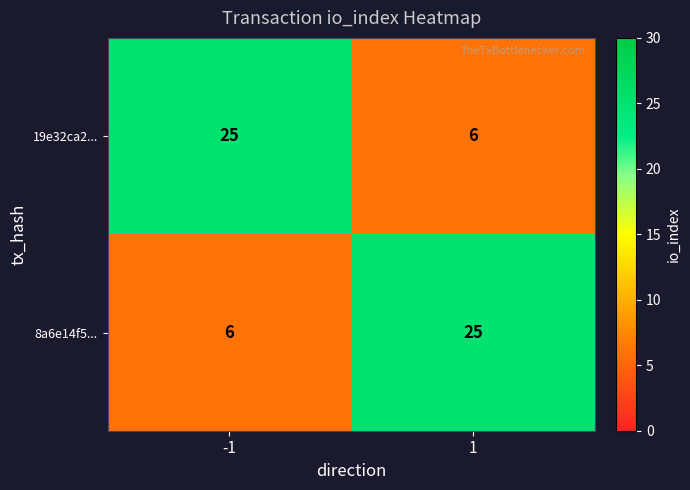

What is the total value across all series at -1?

31